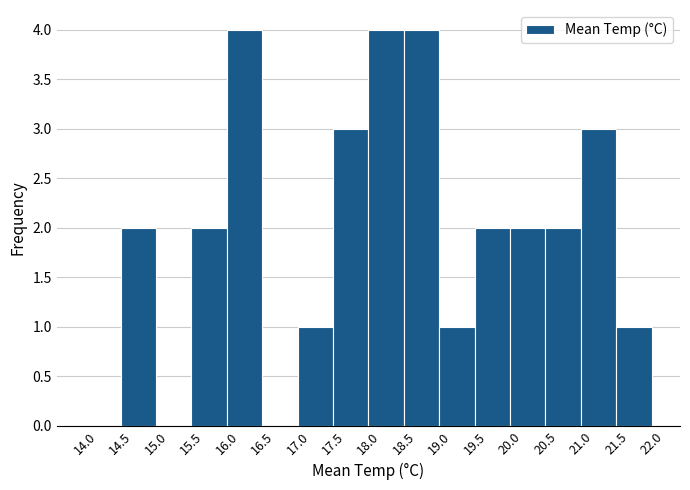

Reading left to right, list every bar in this chart as the range it spans on the x-axis followed by its height. The values are not printed on the chart, so give them approximately, as read against the axis.

14.0 to 14.5: 0
14.5 to 15.0: 2
15.0 to 15.5: 0
15.5 to 16.0: 2
16.0 to 16.5: 4
16.5 to 17.0: 0
17.0 to 17.5: 1
17.5 to 18.0: 3
18.0 to 18.5: 4
18.5 to 19.0: 4
19.0 to 19.5: 1
19.5 to 20.0: 2
20.0 to 20.5: 2
20.5 to 21.0: 2
21.0 to 21.5: 3
21.5 to 22.0: 1